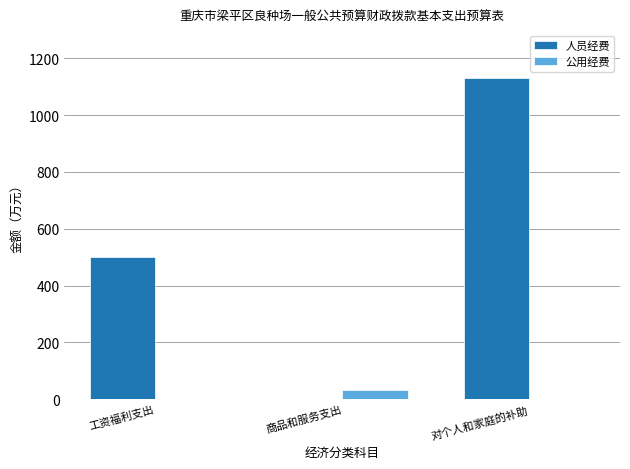

What is the maximum value for 公用经费?

33.1